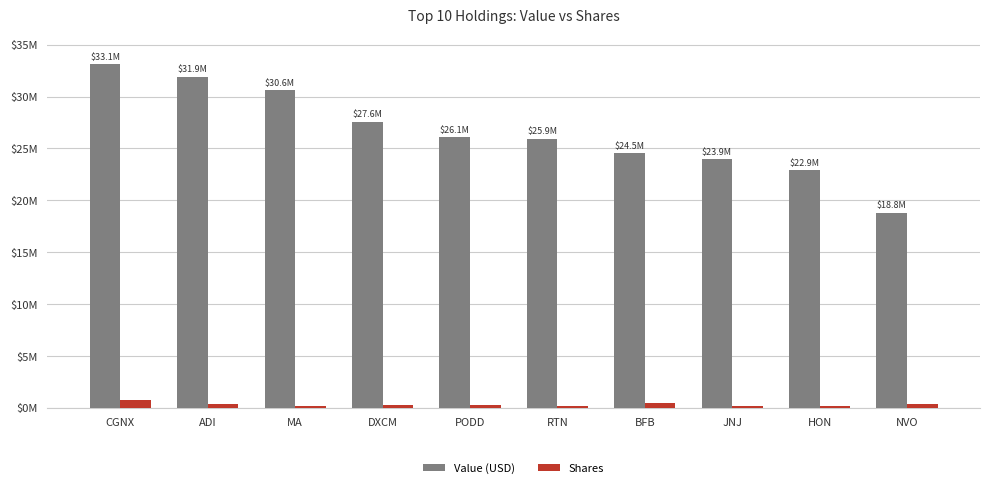

List the series in order of their overall mean, lowest first.

Shares, Value (USD)